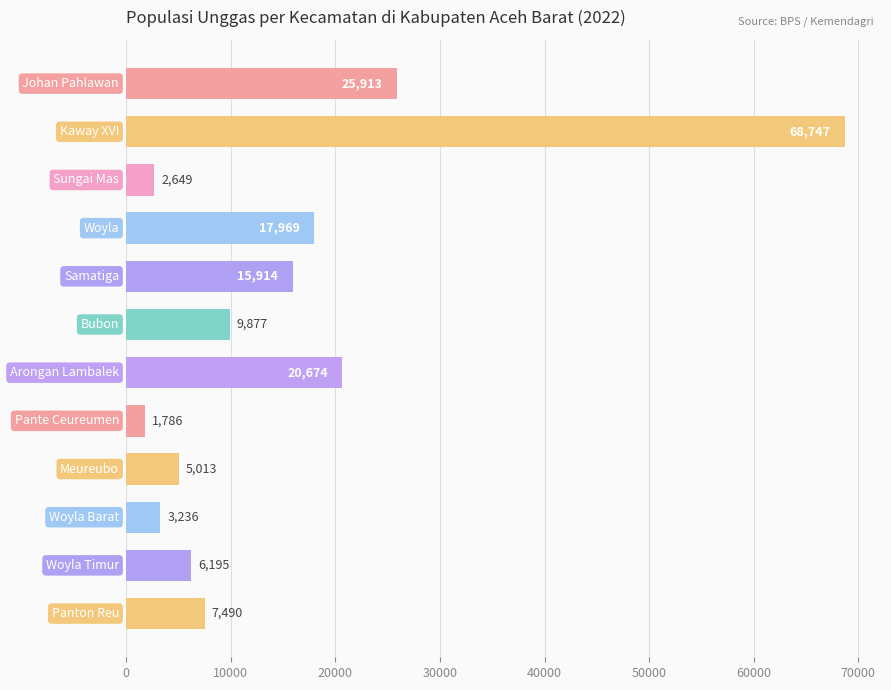

Does the chart contain stacked bars?

No